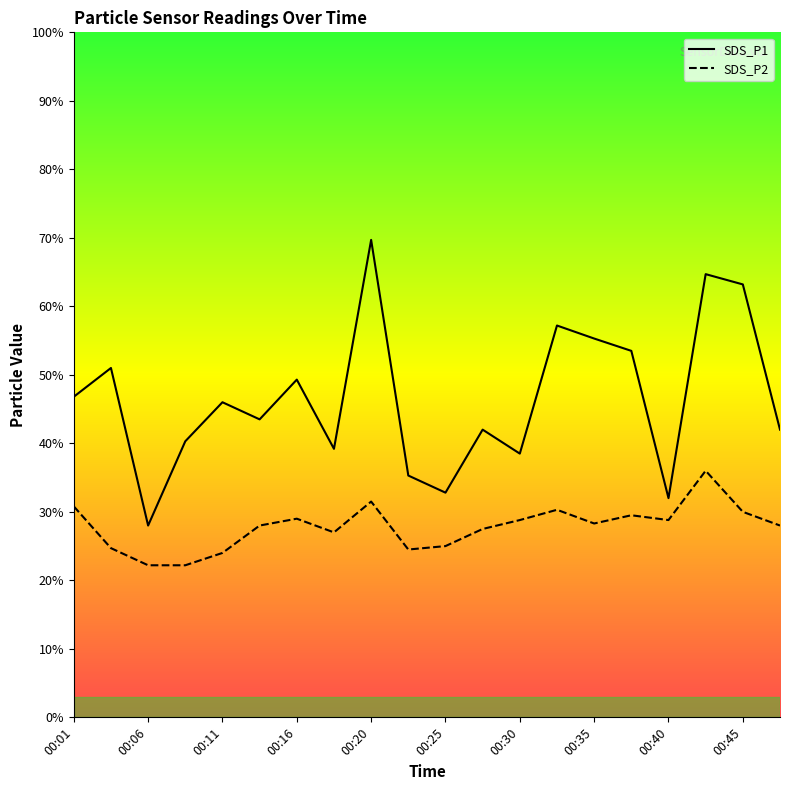

Reading left to right, list all the values displayed in this chart.

SDS_P1: 4.7	5.1	2.8	4.0	4.6	4.3	4.9	3.9	7.0	3.5	3.3	4.2	3.9	5.7	5.5	5.3	3.2	6.5	6.3	4.2
SDS_P2: 3.1	2.5	2.2	2.2	2.4	2.8	2.9	2.7	3.1	2.5	2.5	2.8	2.9	3.0	2.8	3.0	2.9	3.6	3.0	2.8